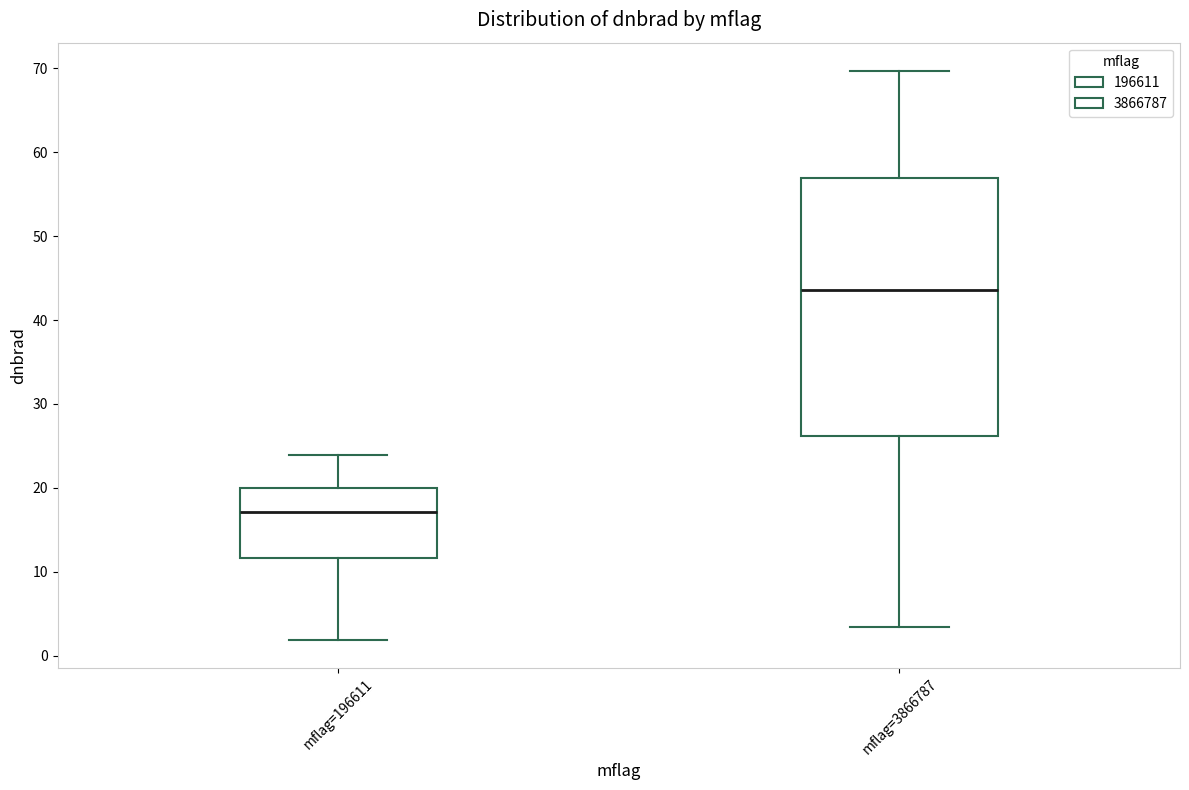

Reading left to right, read every box against the y-axis: the position of its median line, the range the box covers, and the ends of its whiskers. The values are not printed on the chart, so give them approximately, as read against the axis.

mflag=196611: median 17, box 12 to 20, whiskers 2 to 24
mflag=3866787: median 44, box 26 to 57, whiskers 3 to 70